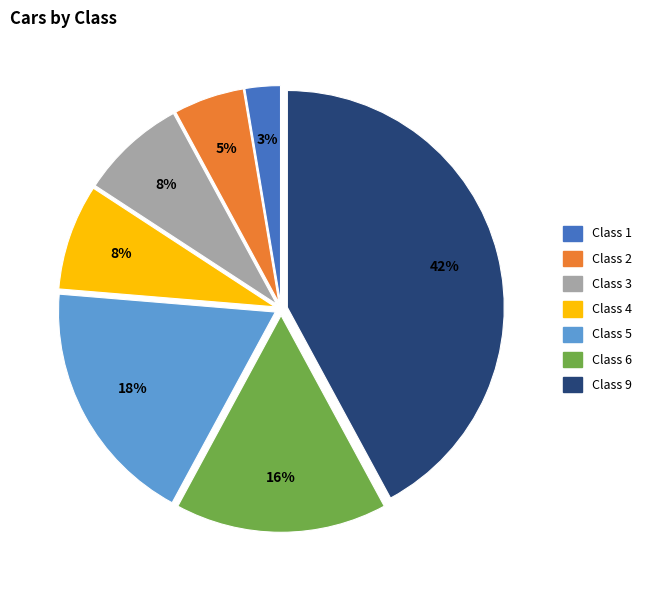

True or false: Class 3 accounts for 8% of the total.

True